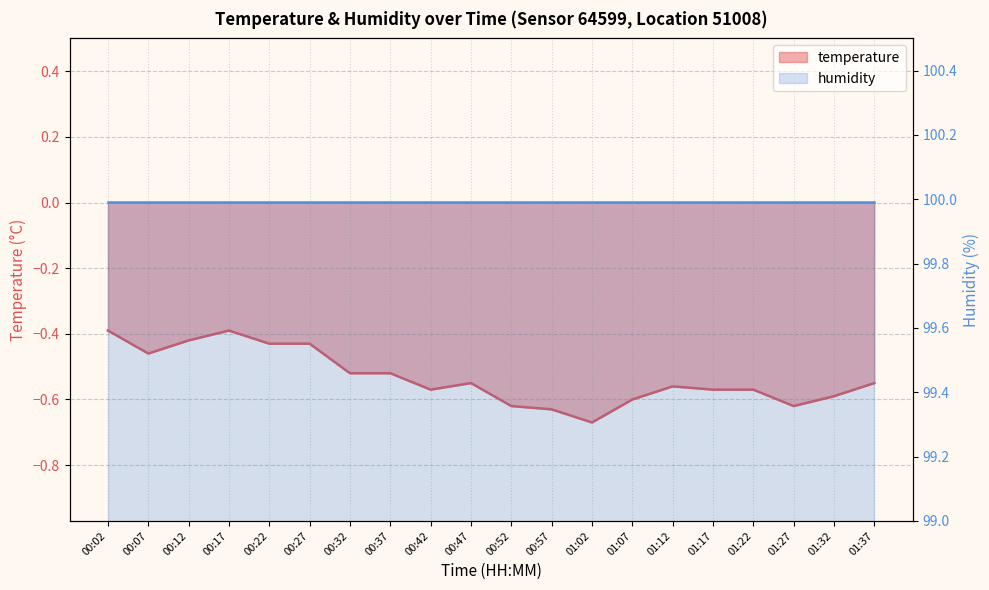

What is the label of the 12th point from the right?

00:42